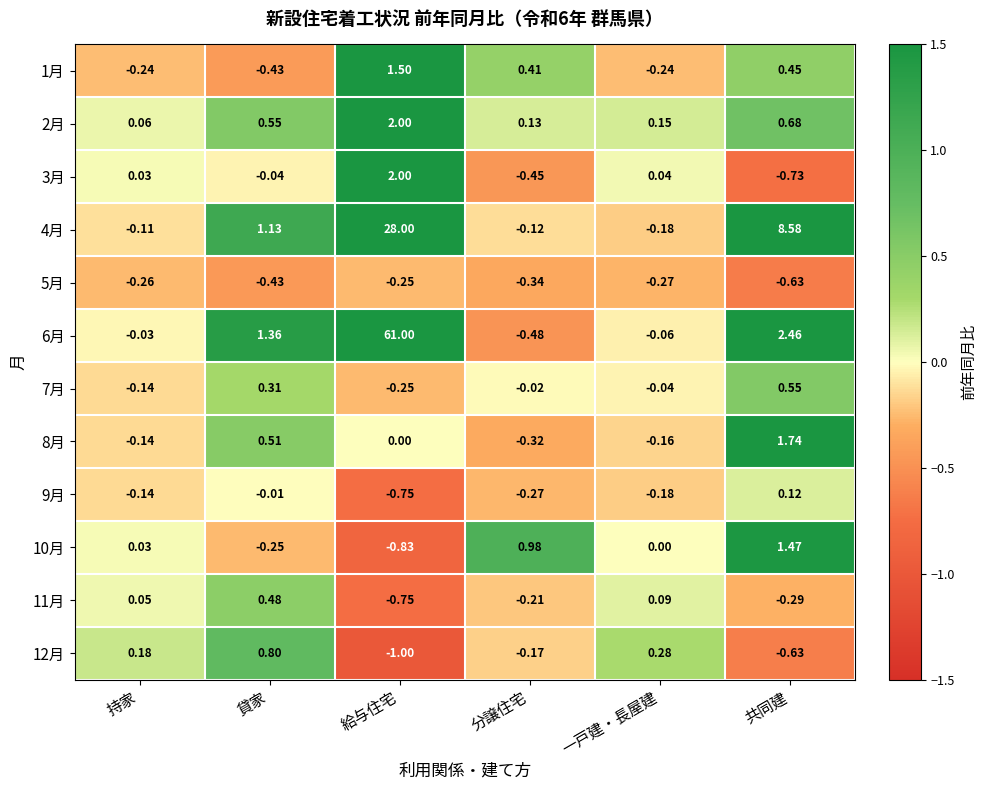

At which category is the sum across all series the highest?

給与住宅